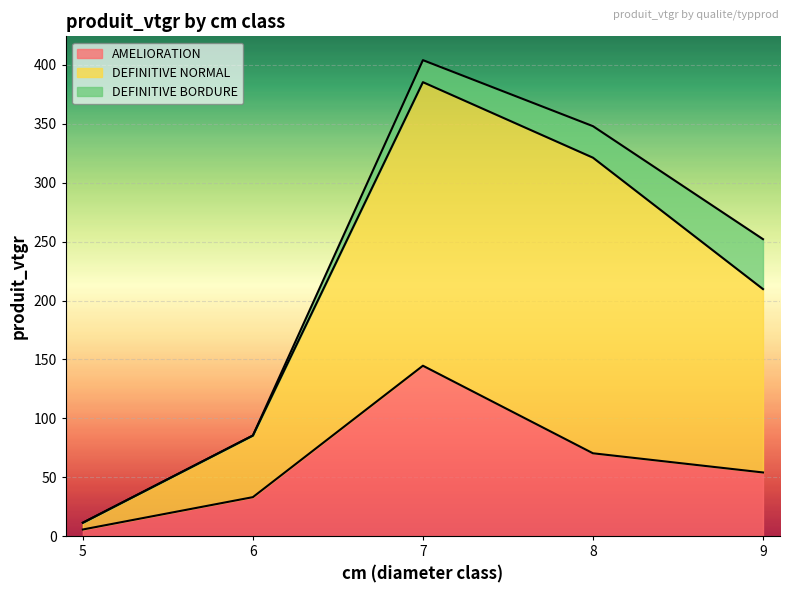

What is the value of the AMELIORATION point at the 2nd from the left?

33.3